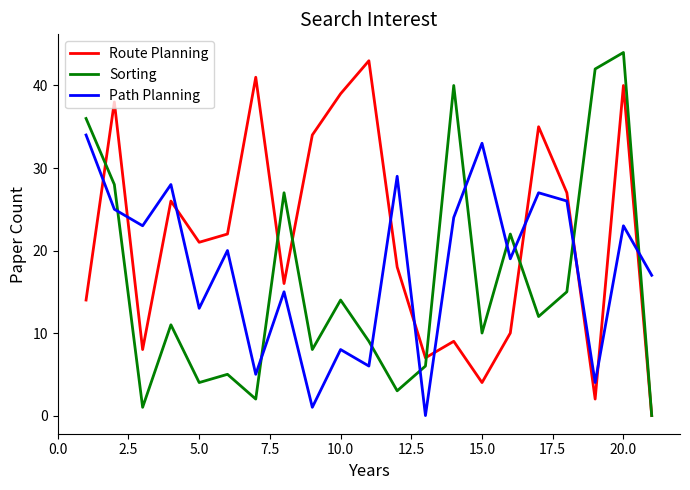

What is the maximum value for Path Planning?

34